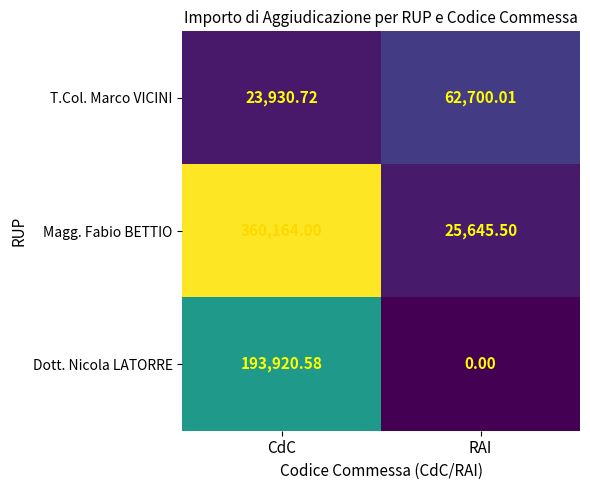

How many distinct data groups are displayed?

3